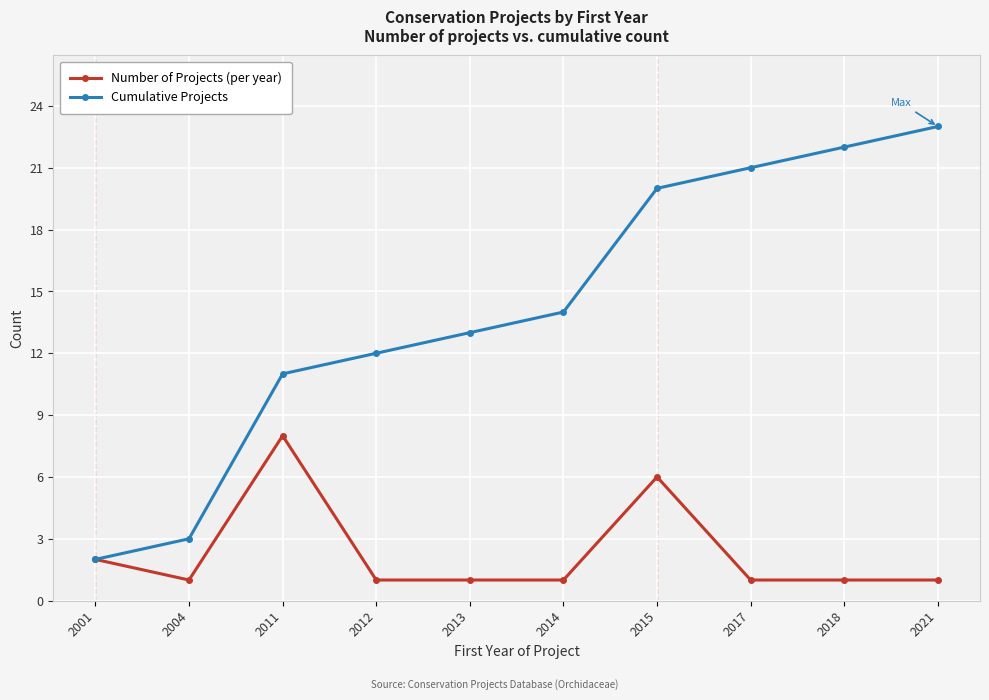

Reading left to right, what are all the values shown in this chart?

Number of Projects (per year): 2001=2	2004=1	2011=8	2012=1	2013=1	2014=1	2015=6	2017=1	2018=1	2021=1
Cumulative Projects: 2001=2	2004=3	2011=11	2012=12	2013=13	2014=14	2015=20	2017=21	2018=22	2021=23